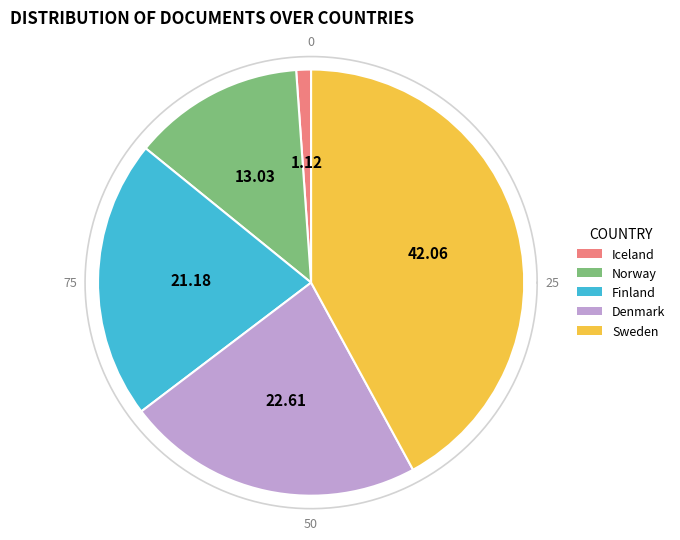

Count the number of slices in the pie.

5